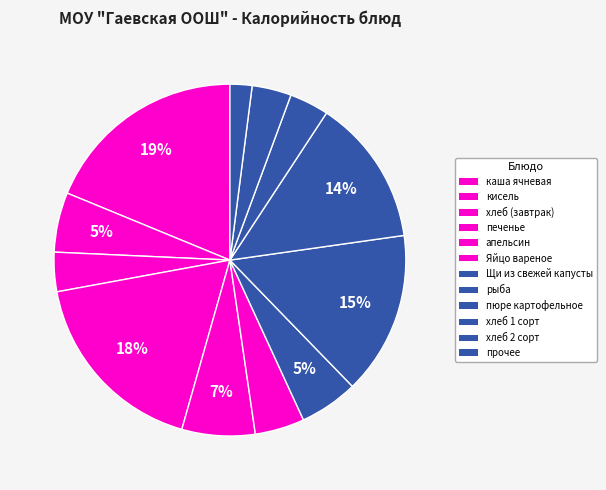

How many slices are in this pie chart?

12